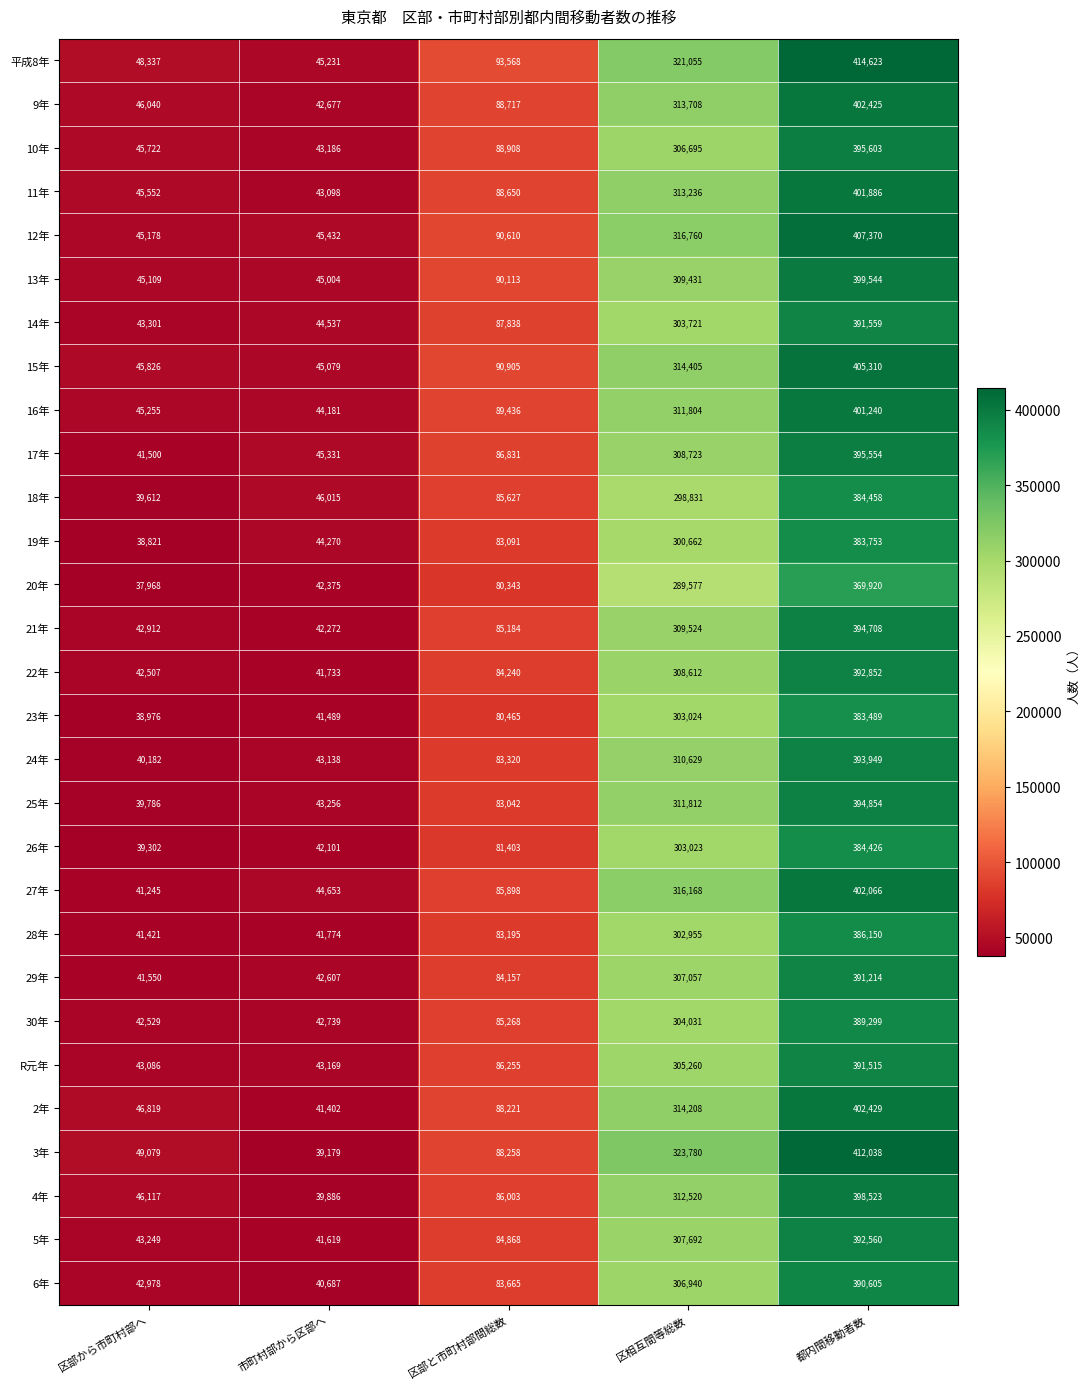

List the series in order of their peak value, highest first.

平成8年, 3年, 12年, 15年, 2年, 9年, 27年, 11年, 16年, 13年, 4年, 10年, 17年, 25年, 21年, 24年, 22年, 5年, 14年, R元年, 29年, 6年, 30年, 28年, 18年, 26年, 19年, 23年, 20年